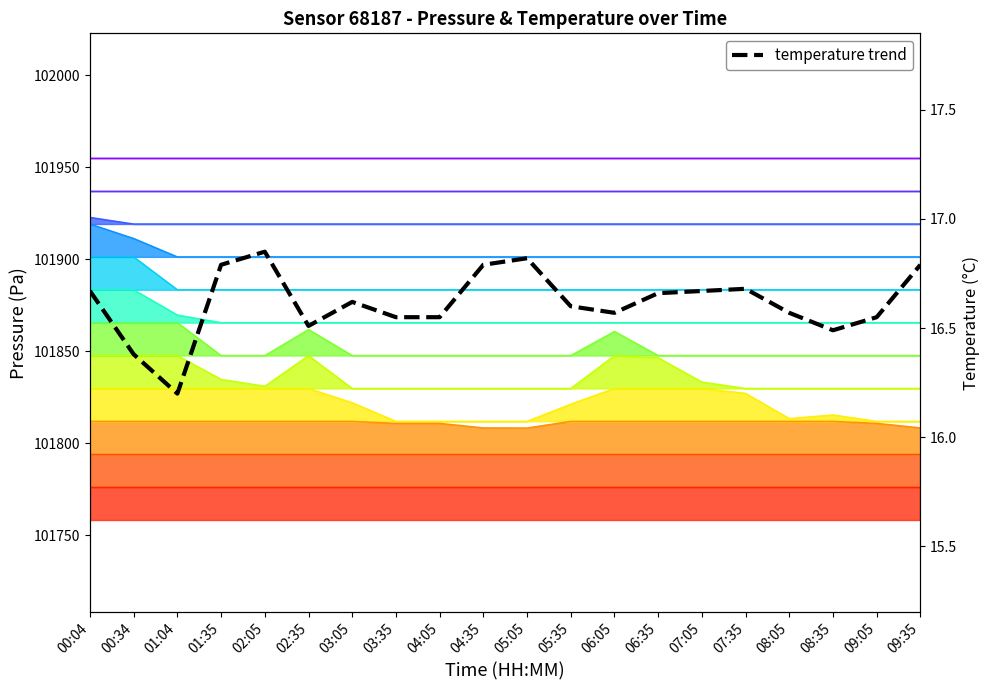

True or false: the data shows 16.9 at 02:05.

True